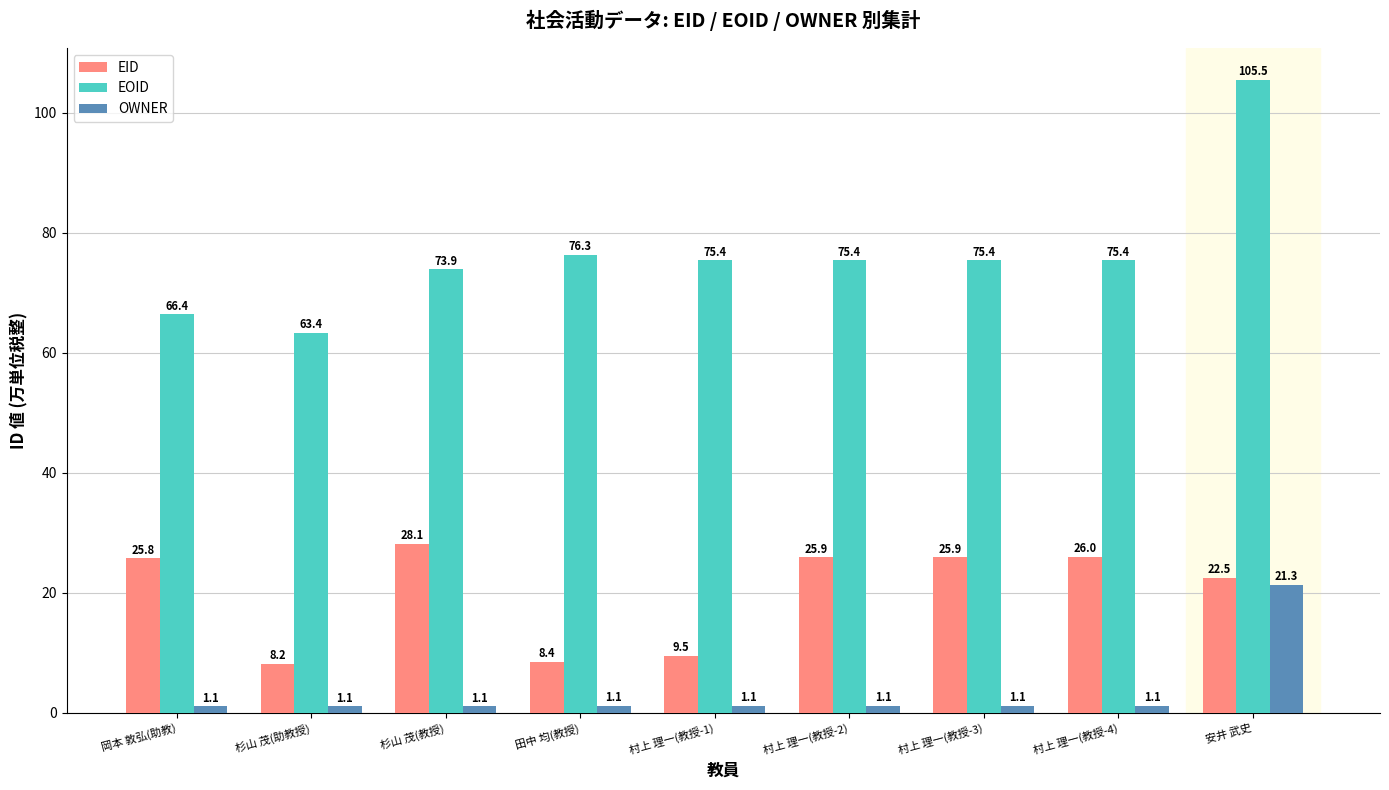

What is the maximum value for OWNER?

21.3